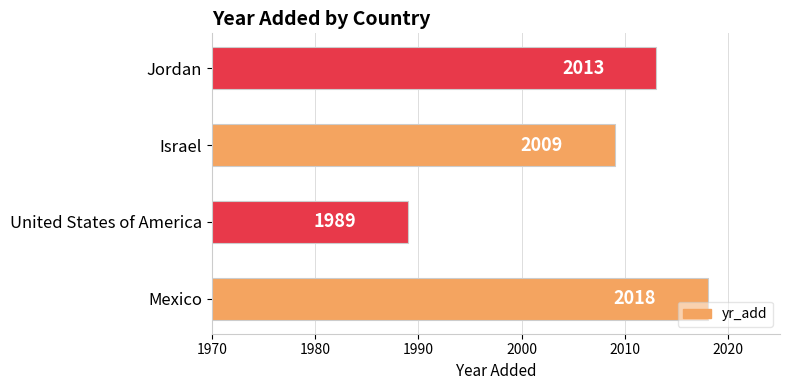

Which category has the lowest value across all series?

United States of America